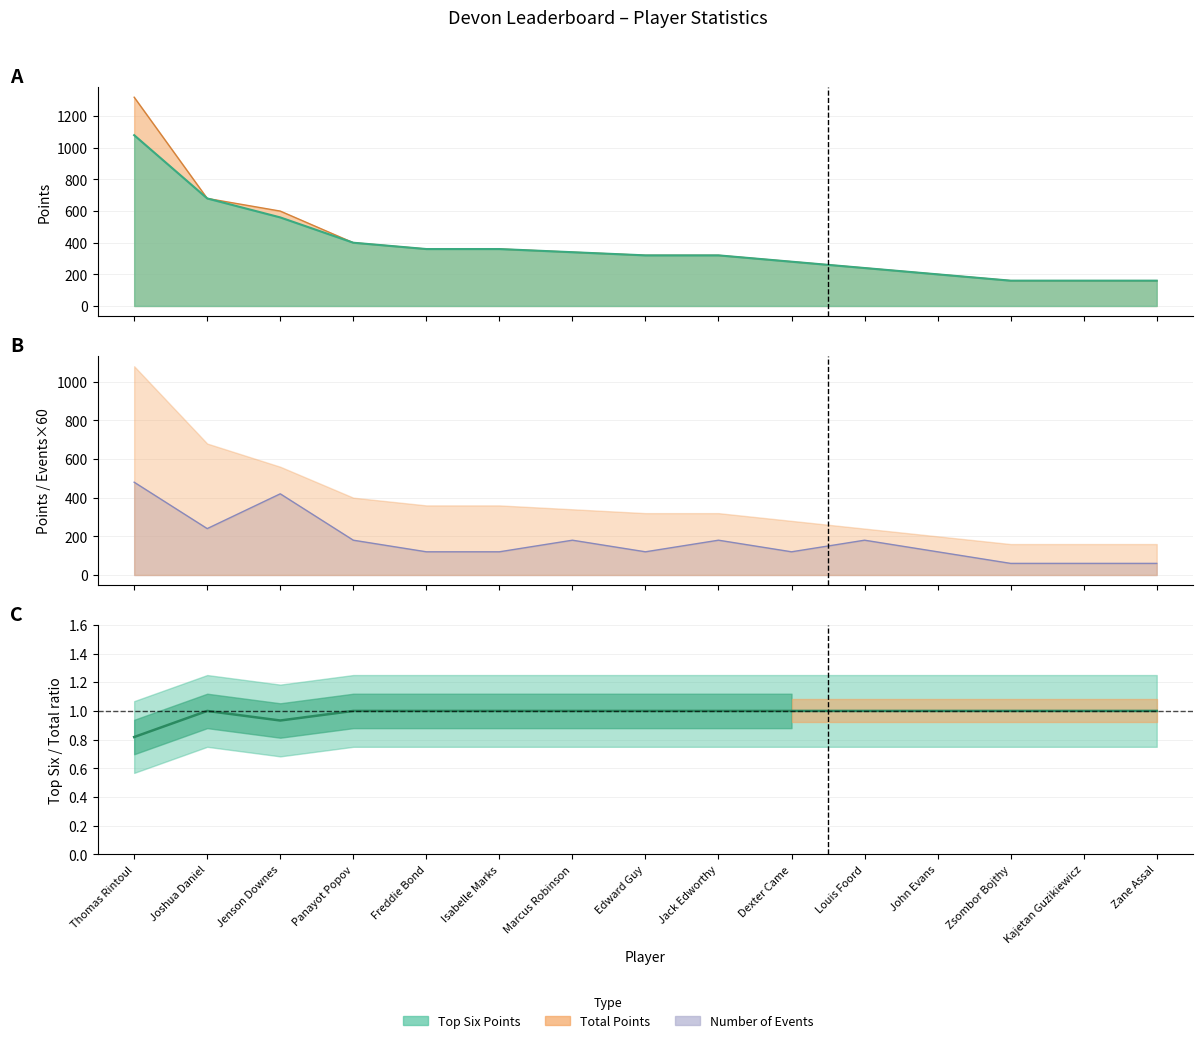

Rank the series at Joshua Daniel from highest to lowest value.

Top Six Points, Total Points, Number of Events